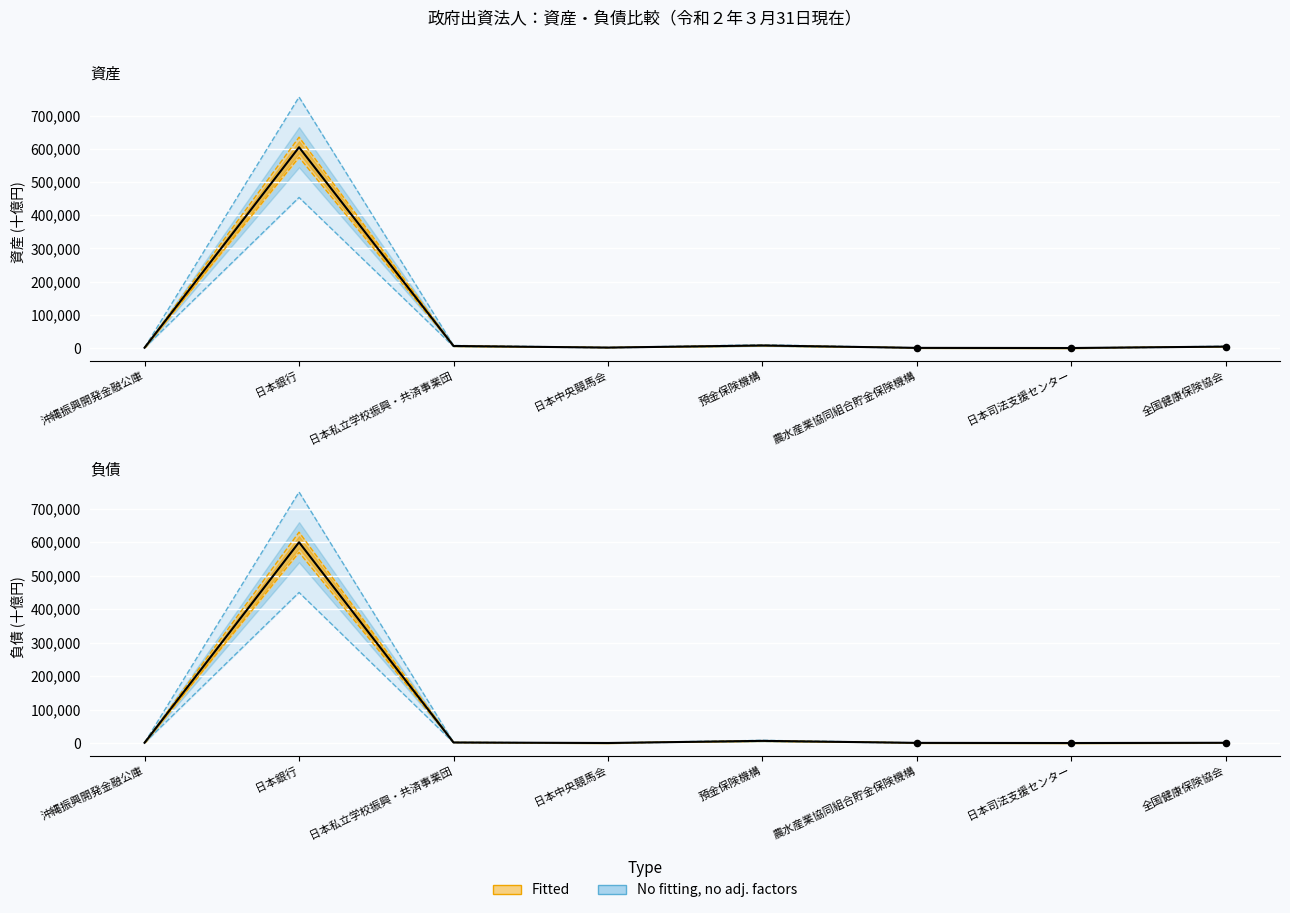

What is the total value across all series at 日本中央競馬会?

1750.3